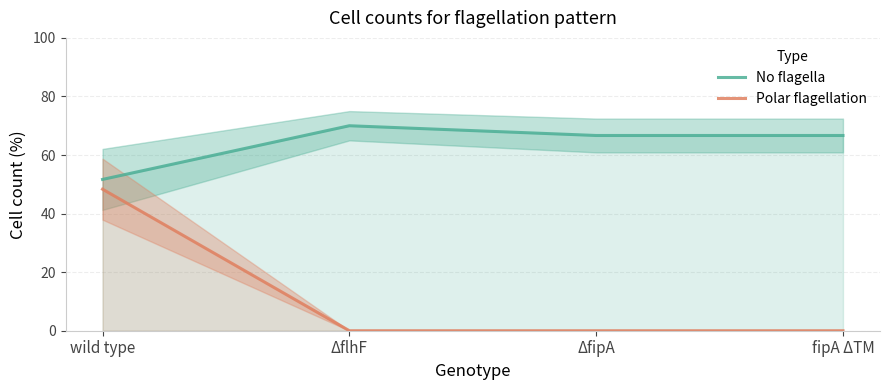

How many positive values does the Polar flagellation series have?

1